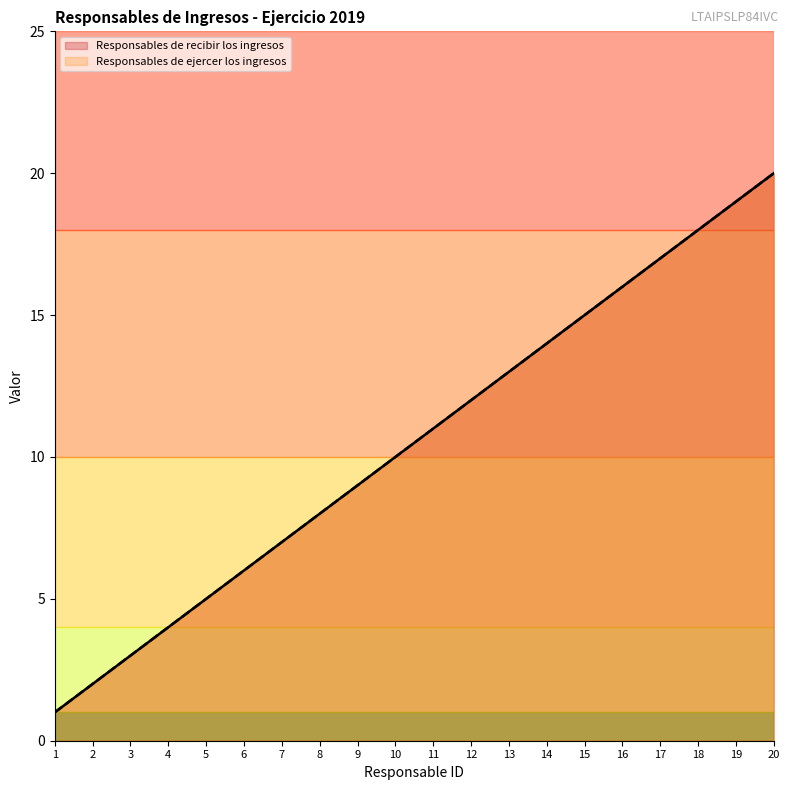

What is the minimum value for Responsables de recibir los ingresos?

1